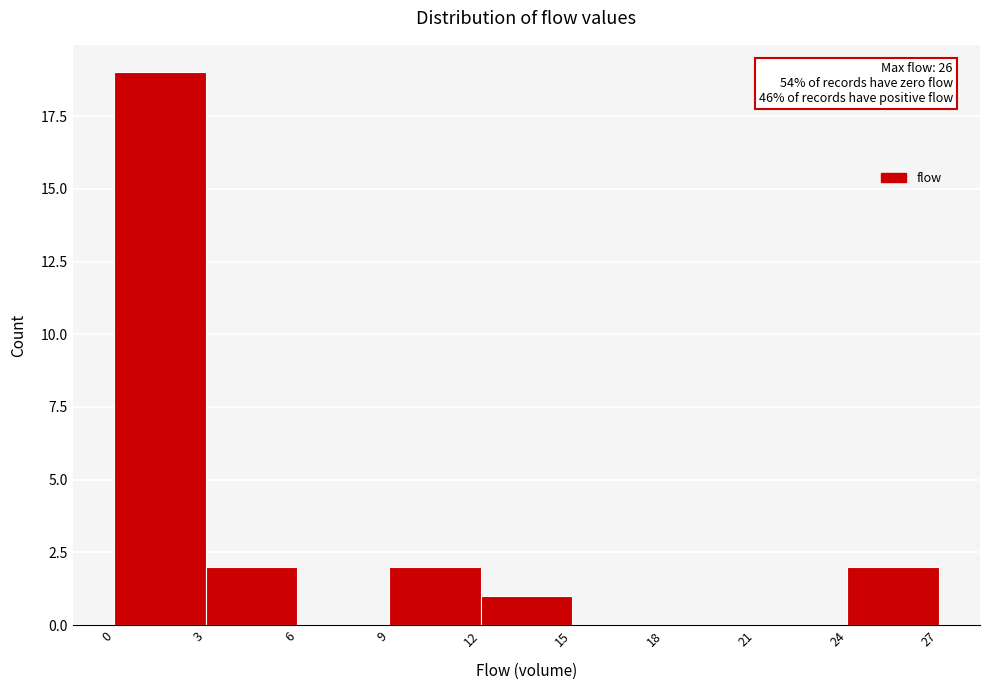

Which range on the x-axis has the tallest bar?

0 to 3